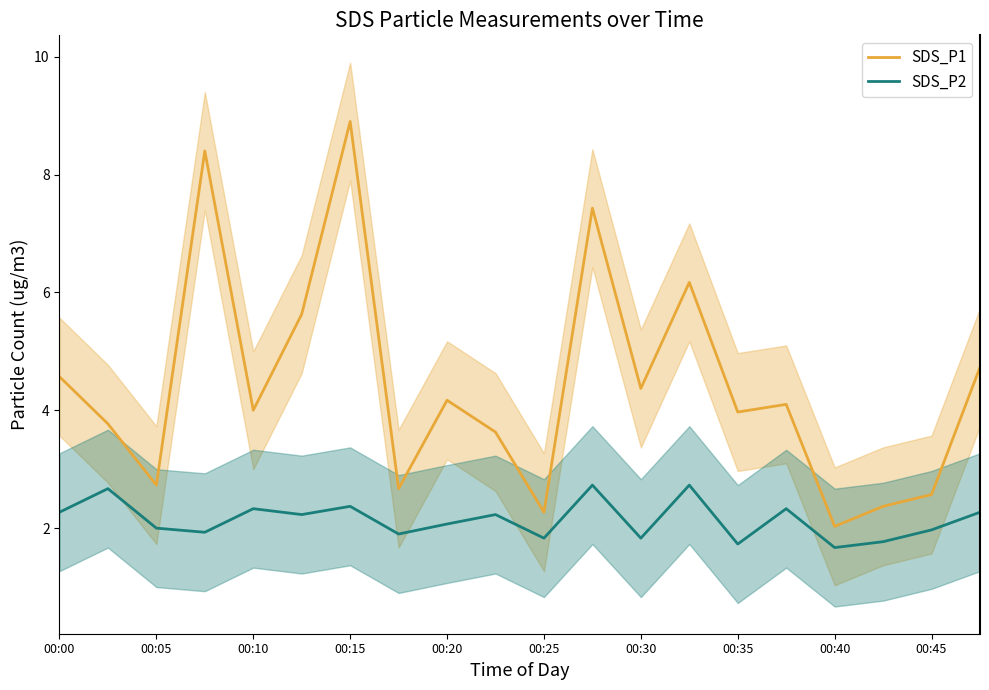

At which label is SDS_P1 closest to 5?

19